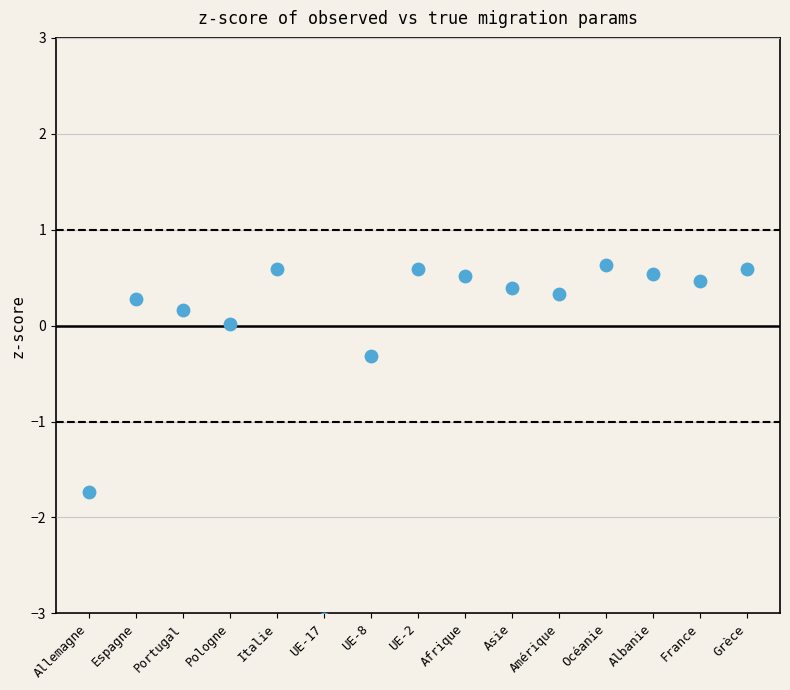

What is the range of Y values (max minus min)?

3.7